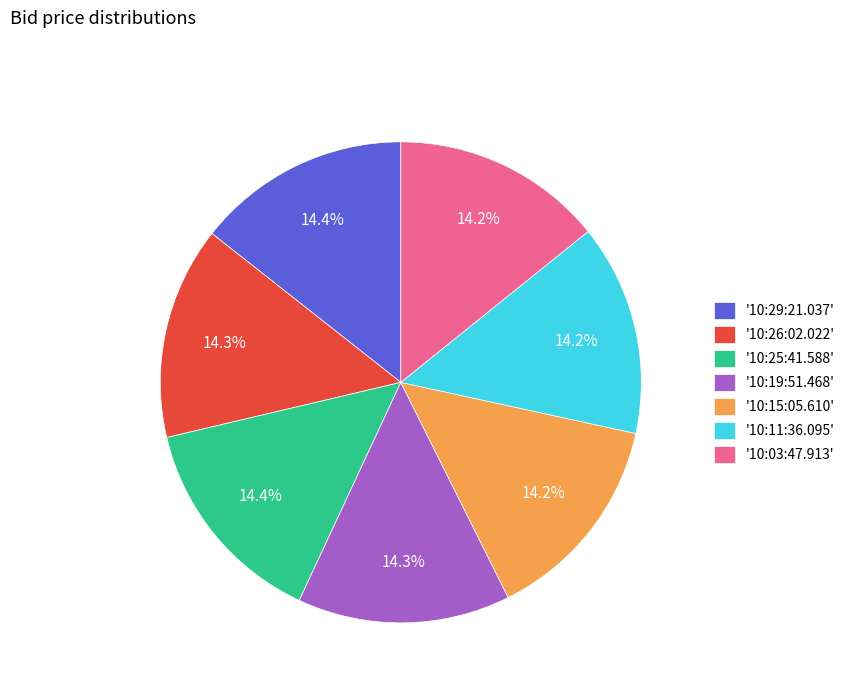

Approximately how many times larger is the value at '10:15:05.610' compared to '10:25:41.588'?

1.0